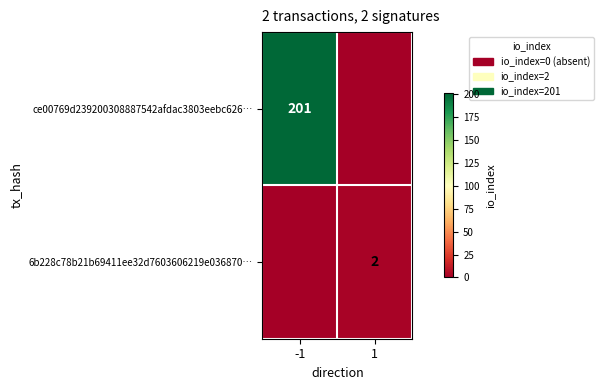

The 6b228c78b21b69411ee32d7603606219e036870… series shows 0 at 1. True or false?

False